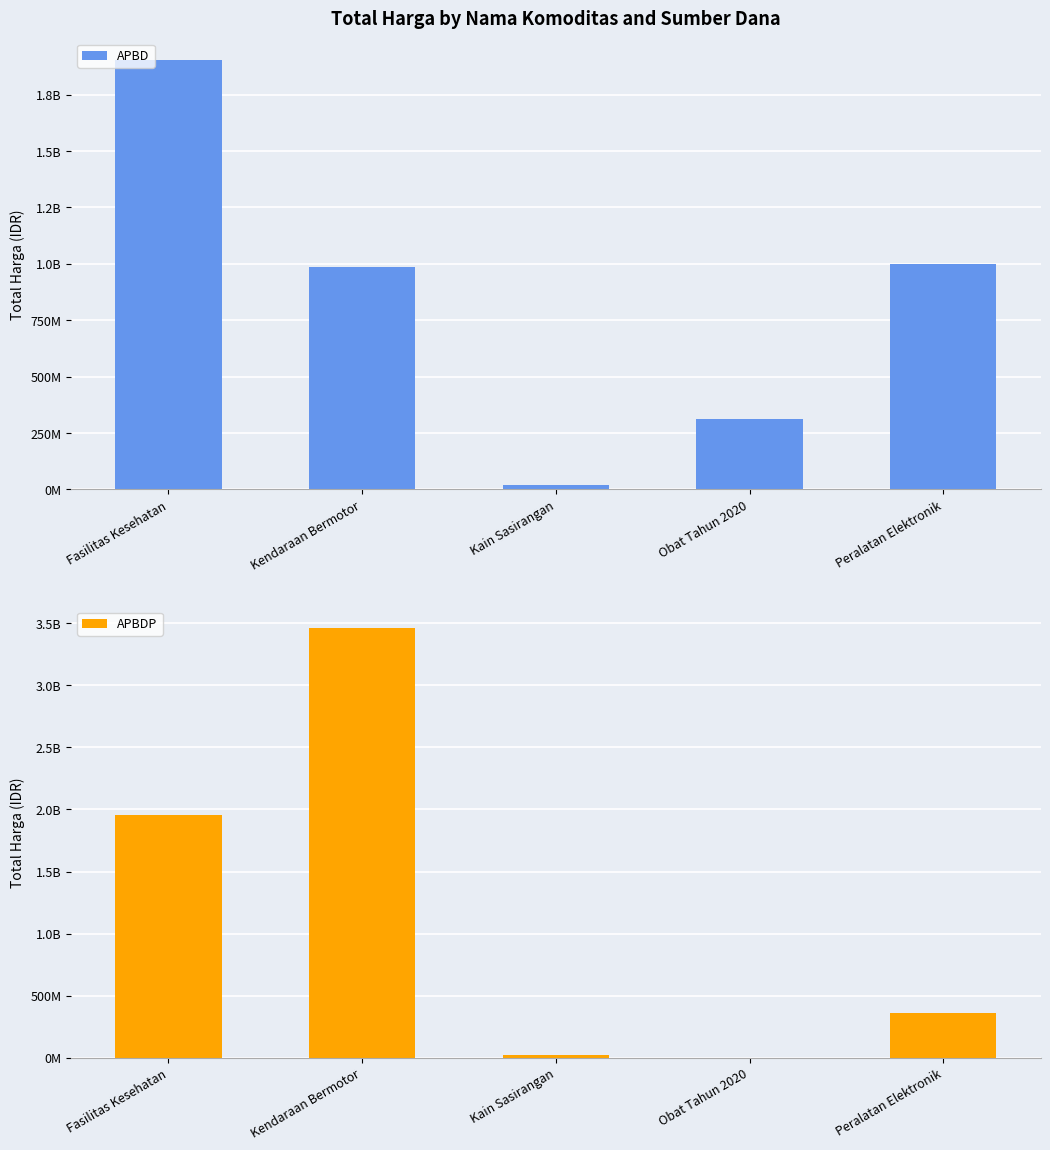

Is it true that APBD equals 1000767000 at Peralatan Elektronik?

True